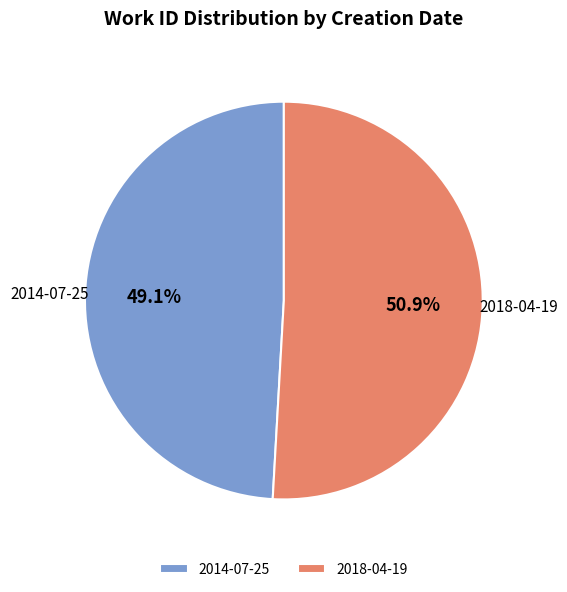

Which category has the smallest portion of the pie?

2014-07-25